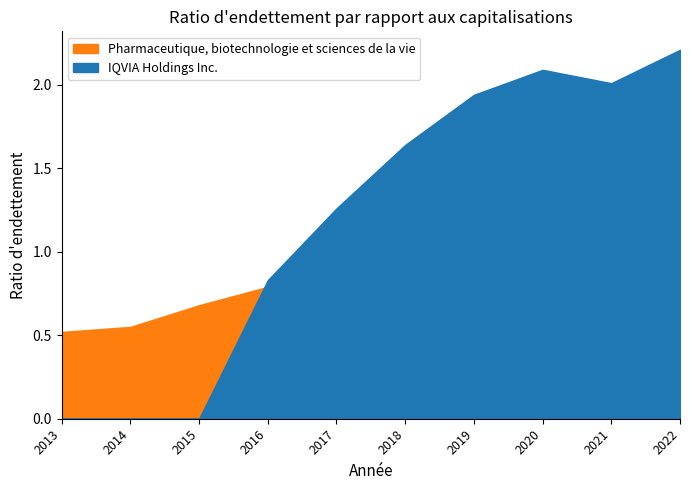

Is it true that IQVIA Holdings Inc. equals 2.1 at 2020?

True